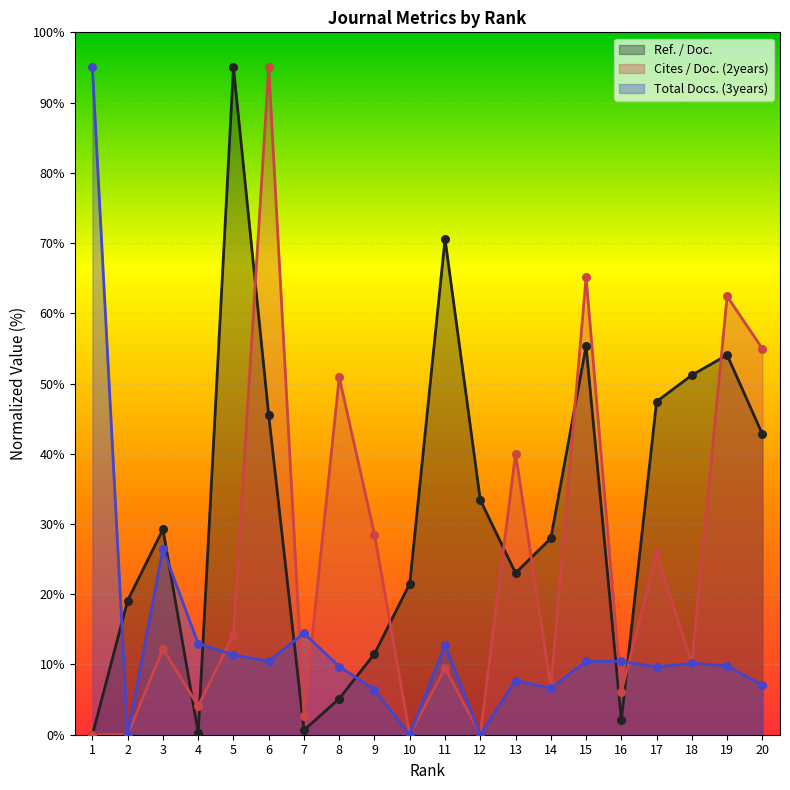

What are all the series names shown in the legend?

Ref. / Doc., Cites / Doc. (2years), Total Docs. (3years)